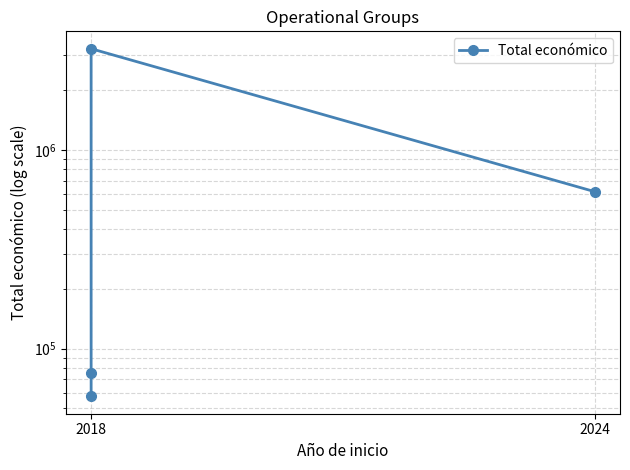

What position from the left is 2024?

2